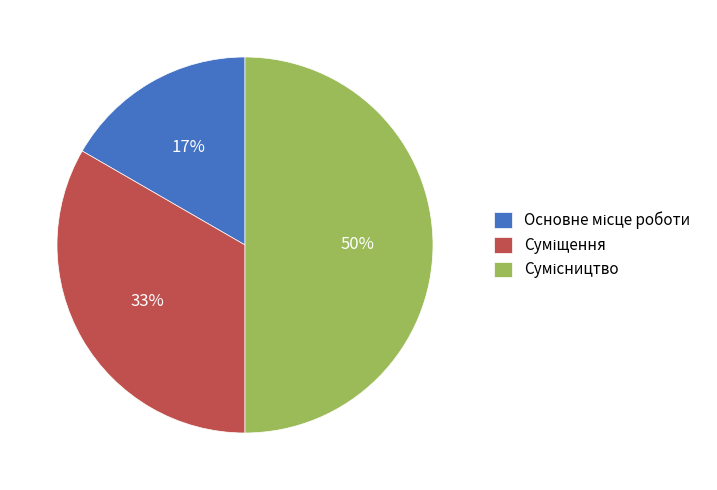

To the nearest percent, what is the average slice percentage?

33%